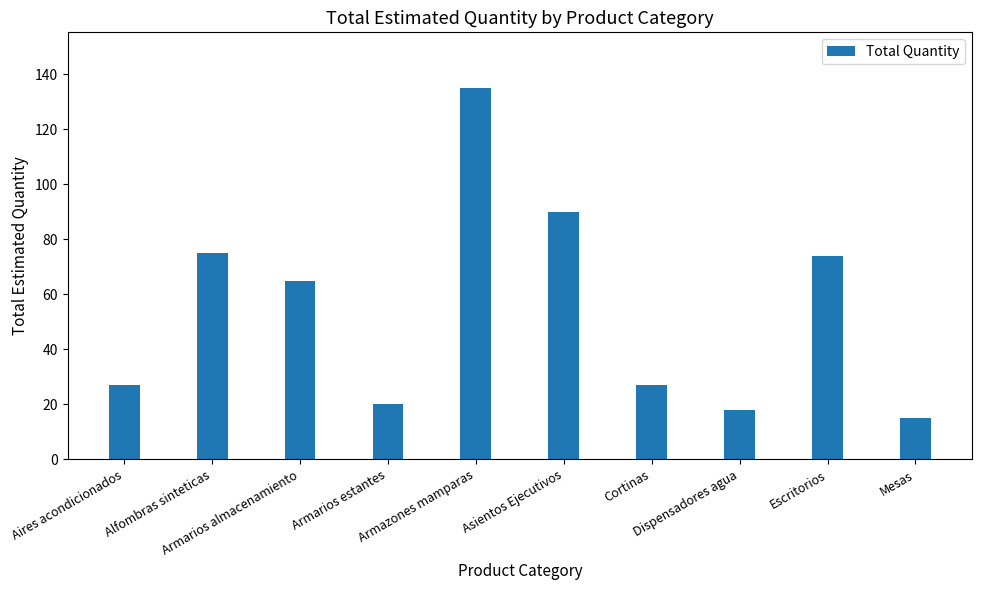

Reading right to left, transcribe all the data shown in this chart.

15	74	18	27	90	135	20	65	75	27